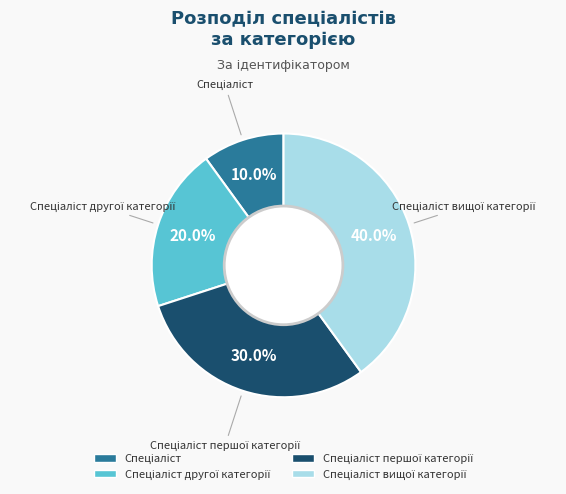

Is there a majority slice in this chart?

No